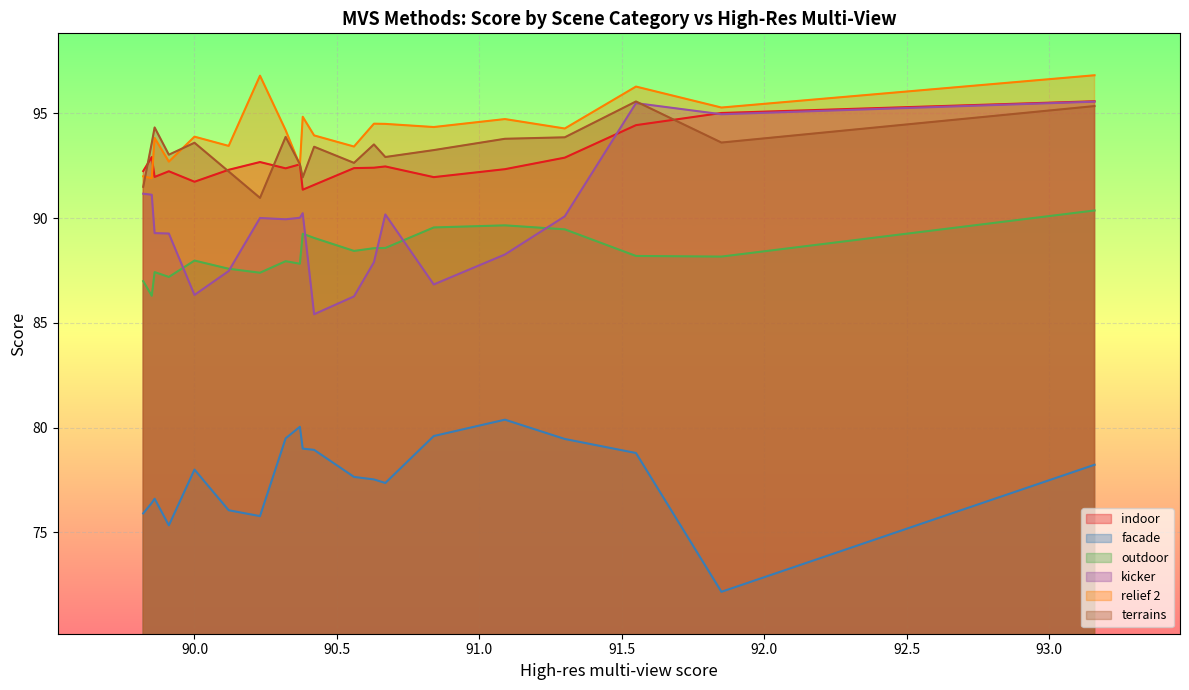

In facade, how many points are higher than both neighbors (excluding endpoints)?

4